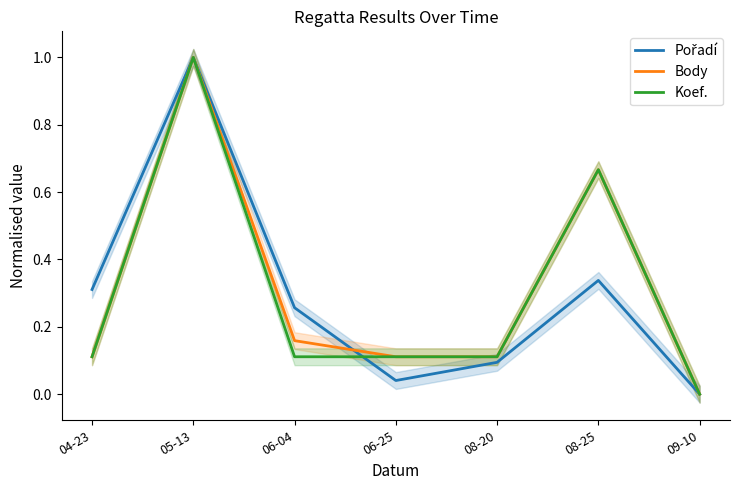

True or false: Body has more than 1 interior local peaks.

True